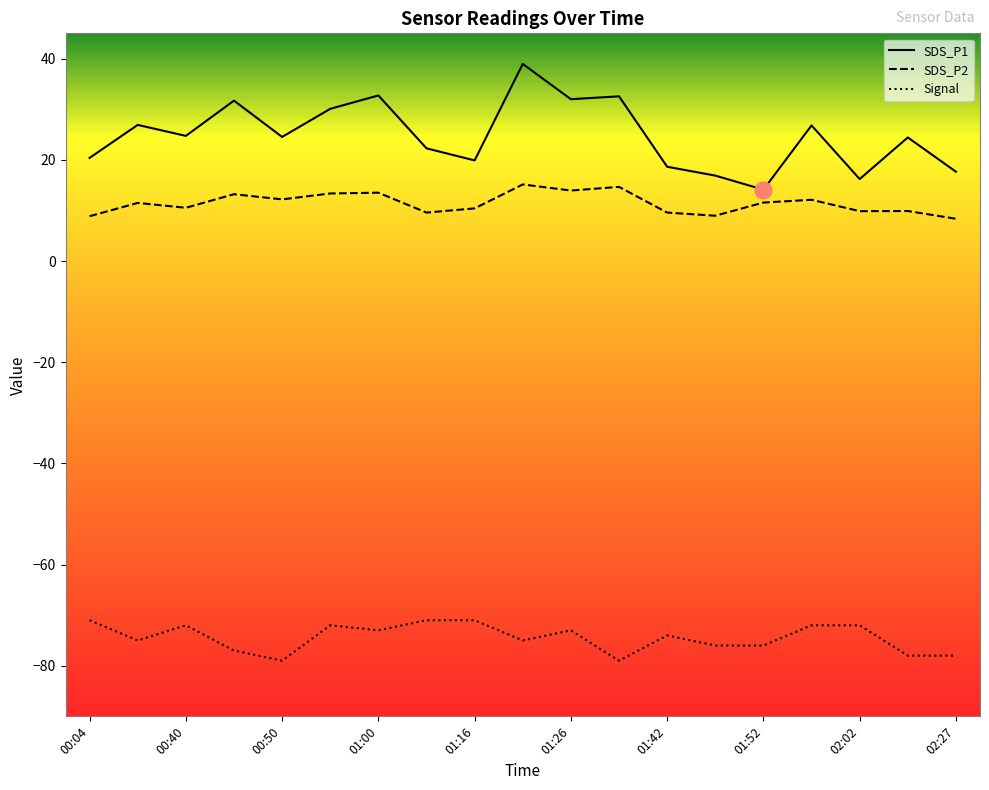

Which series has the widest spread of values?

SDS_P1